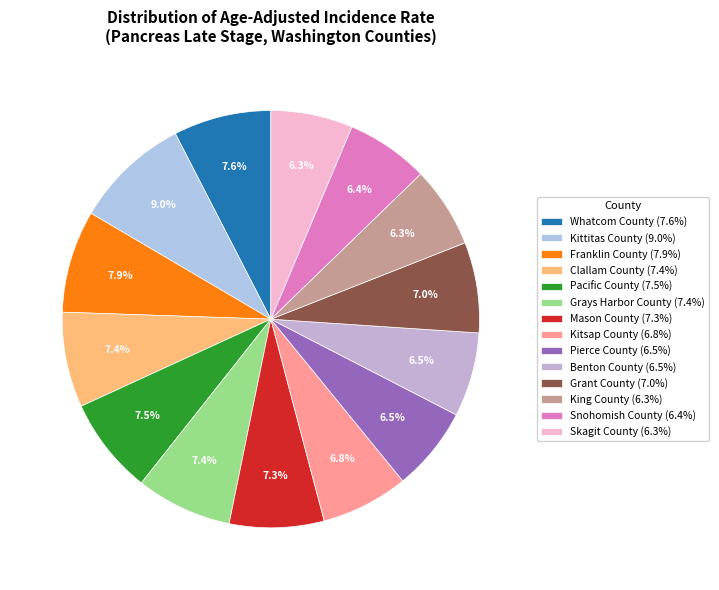

Is Whatcom County the majority of the pie?

No